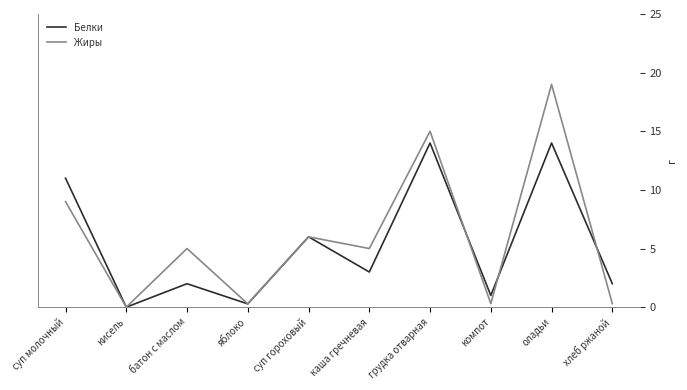

Where does the Белки series first go above 3?

суп молочный